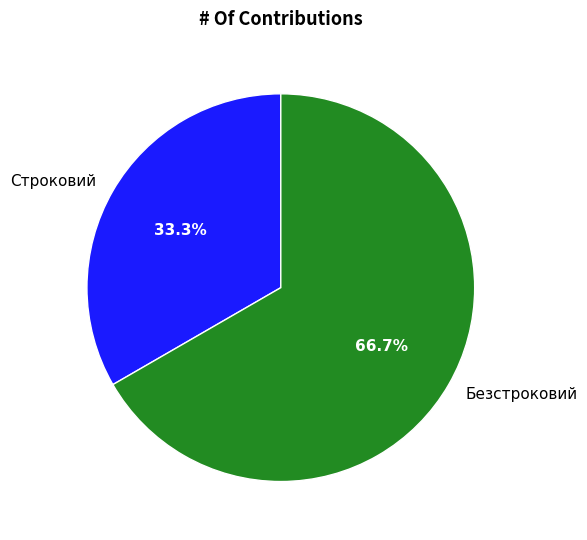

True or false: Безстроковий accounts for 67% of the total.

True